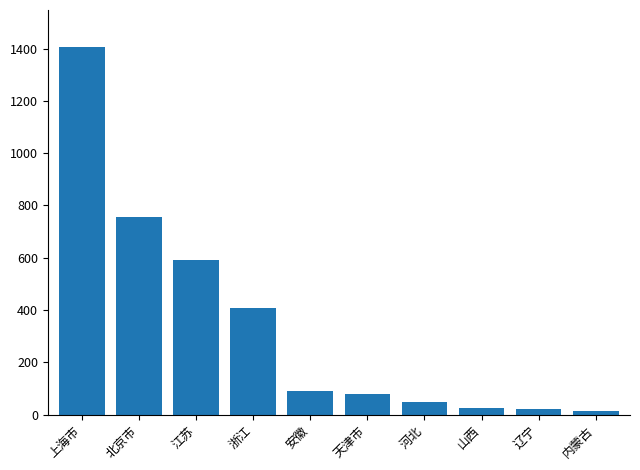

Where is the data nearest to the value 710?

北京市